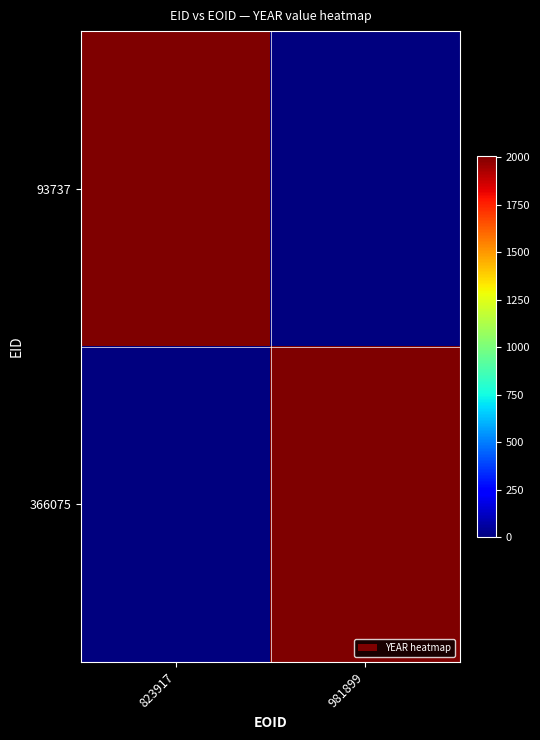

Which label corresponds to the smallest value in the chart?

981899